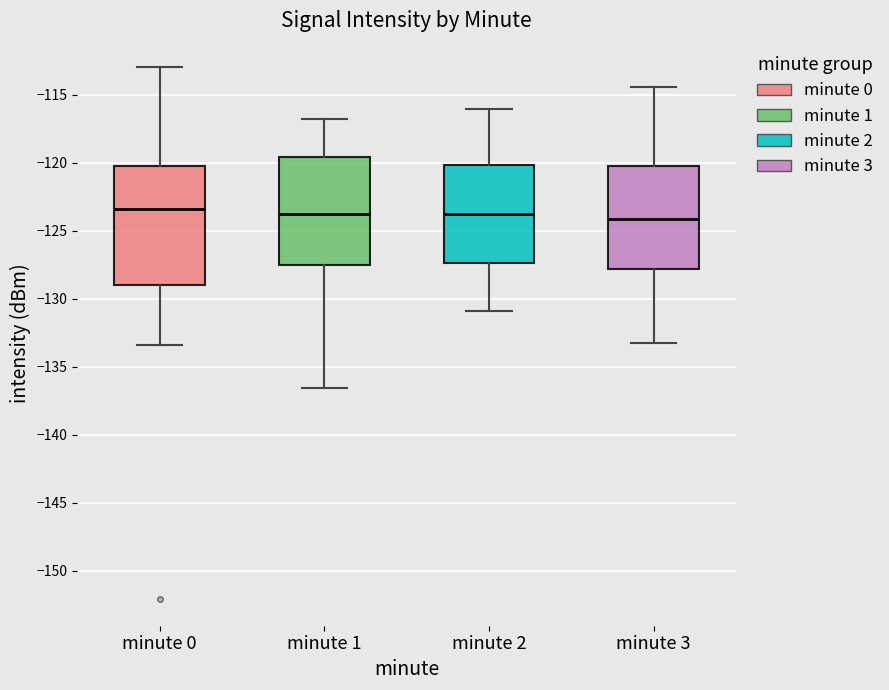

Which box is the tallest, from its lower edge to its upper edge?

minute 0